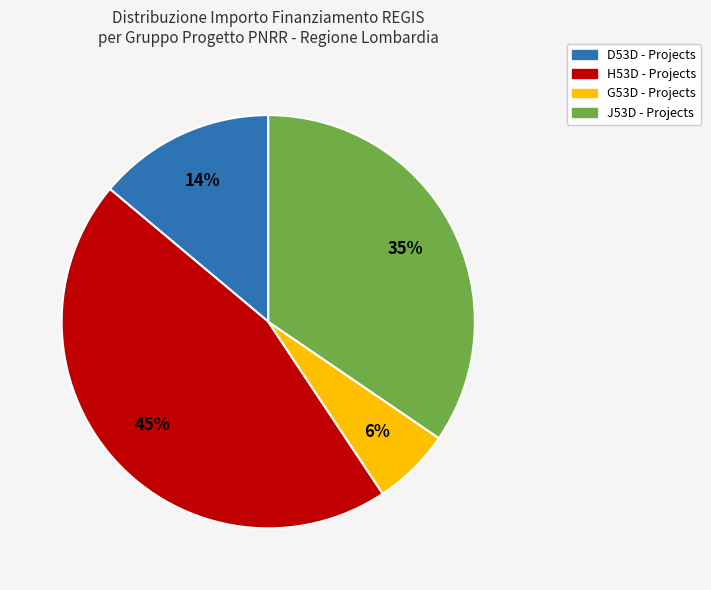

To the nearest percent, what is the average slice percentage?

25%